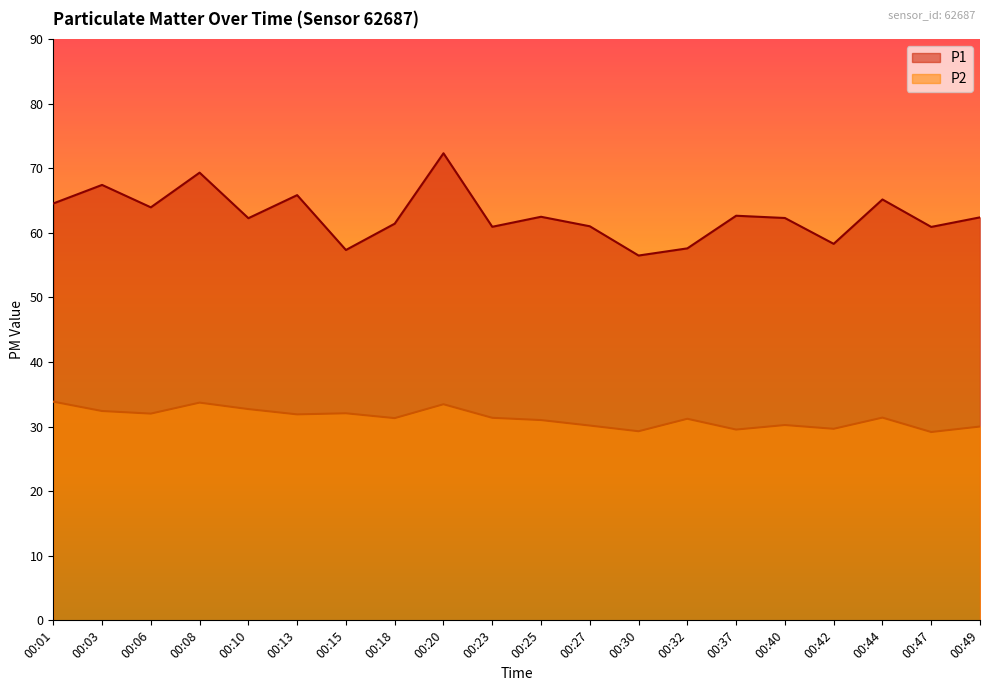

What is the spread (max minus min) of values at 00:08?

35.6